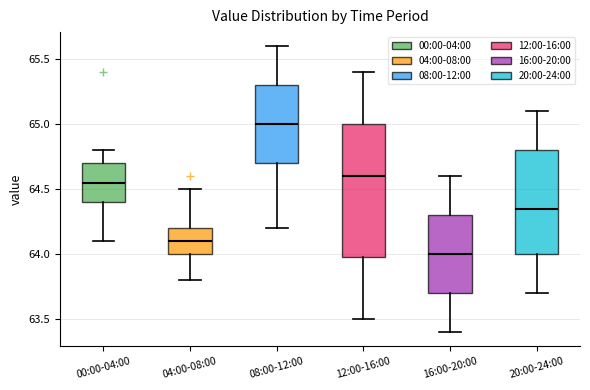

Reading left to right, transcribe this box plot: for each box, give where its median line is, the range the box spans, and where its two whiskers end, as read against the y-axis. The values are not printed on the chart, so give them approximately, as read against the axis.

00:00-04:00: median 64.55, box 64.40 to 64.70, whiskers 64.10 to 64.80
04:00-08:00: median 64.10, box 64.00 to 64.20, whiskers 63.80 to 64.50
08:00-12:00: median 65.00, box 64.70 to 65.30, whiskers 64.20 to 65.60
12:00-16:00: median 64.60, box 64.00 to 65.00, whiskers 63.50 to 65.40
16:00-20:00: median 64.00, box 63.70 to 64.30, whiskers 63.40 to 64.60
20:00-24:00: median 64.35, box 64.00 to 64.80, whiskers 63.70 to 65.10